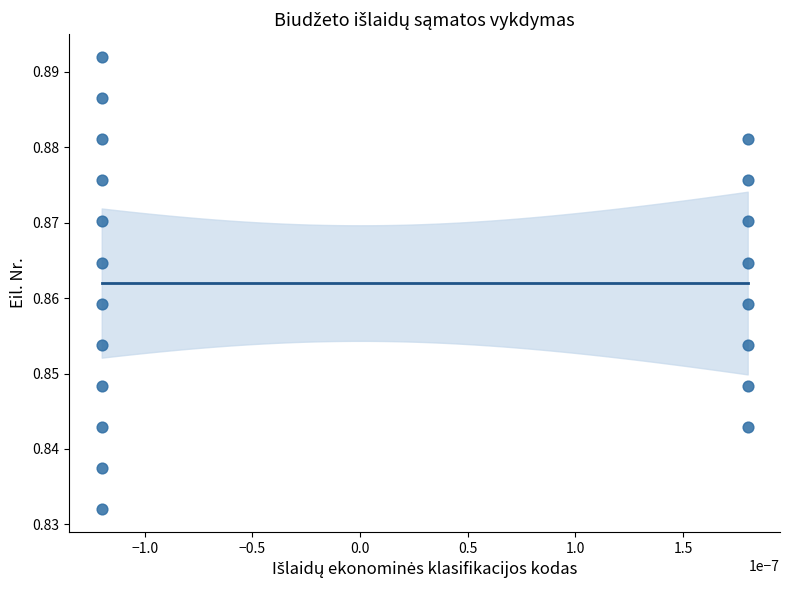

How many data points are displayed?

20